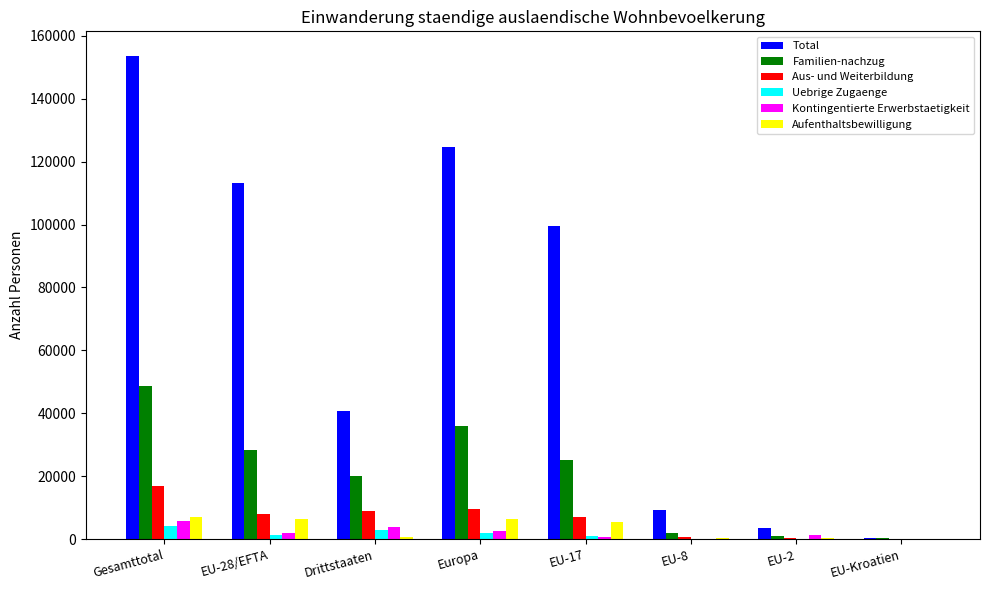

What is the highest value of the Aufenthaltsbewilligung series?

6907